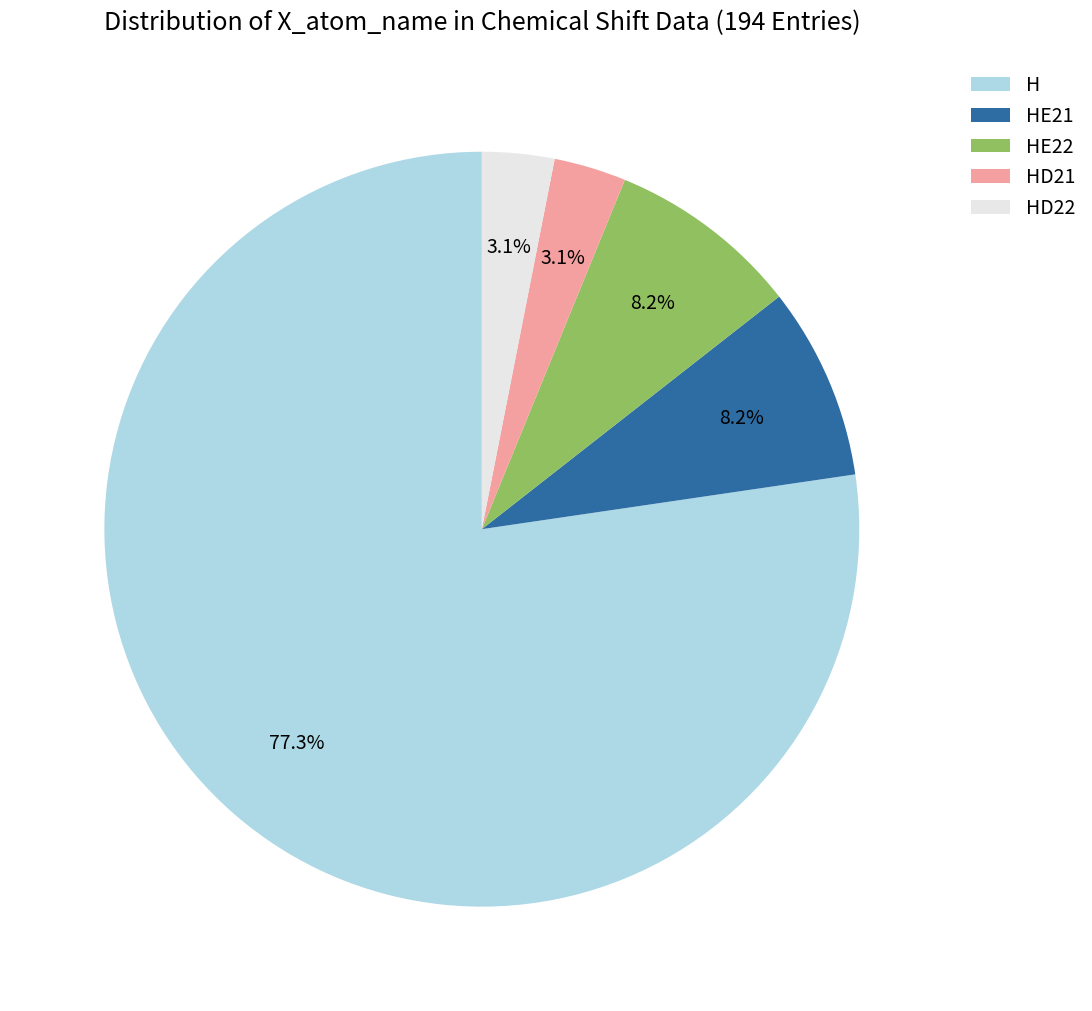

What is the largest slice in the pie chart?

H